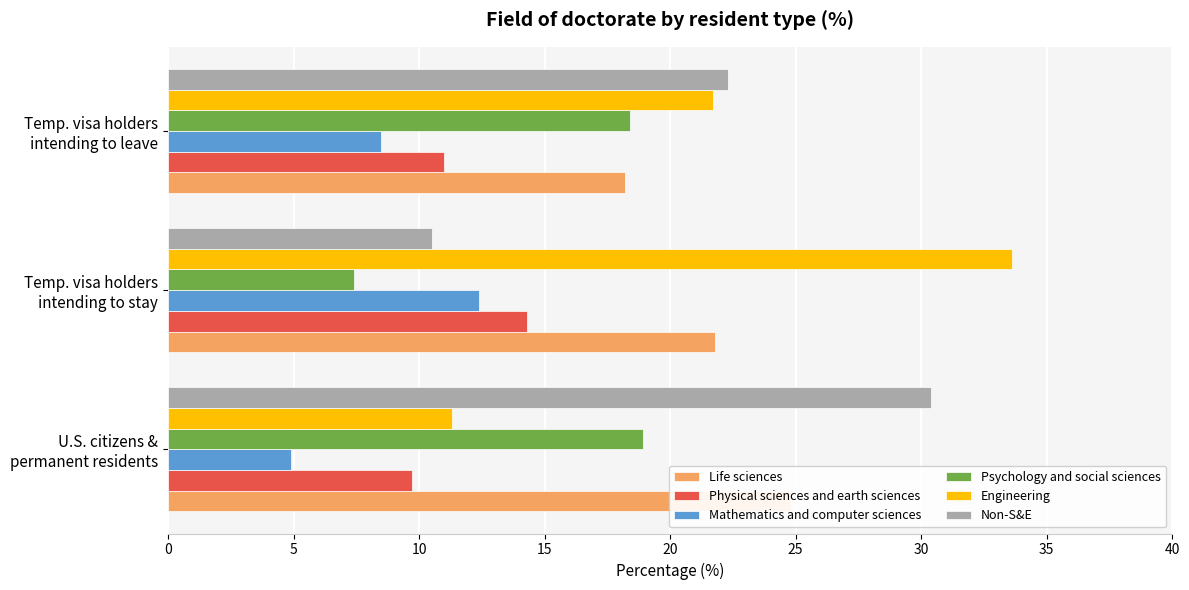

At Temp. visa holders intending to leave, list the series in order from smallest to largest.

Mathematics and computer sciences, Physical sciences and earth sciences, Life sciences, Psychology and social sciences, Engineering, Non-S&E